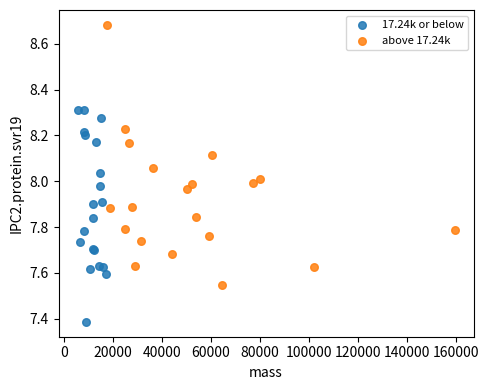

Which series contains the highest Y value?

above 17.24k